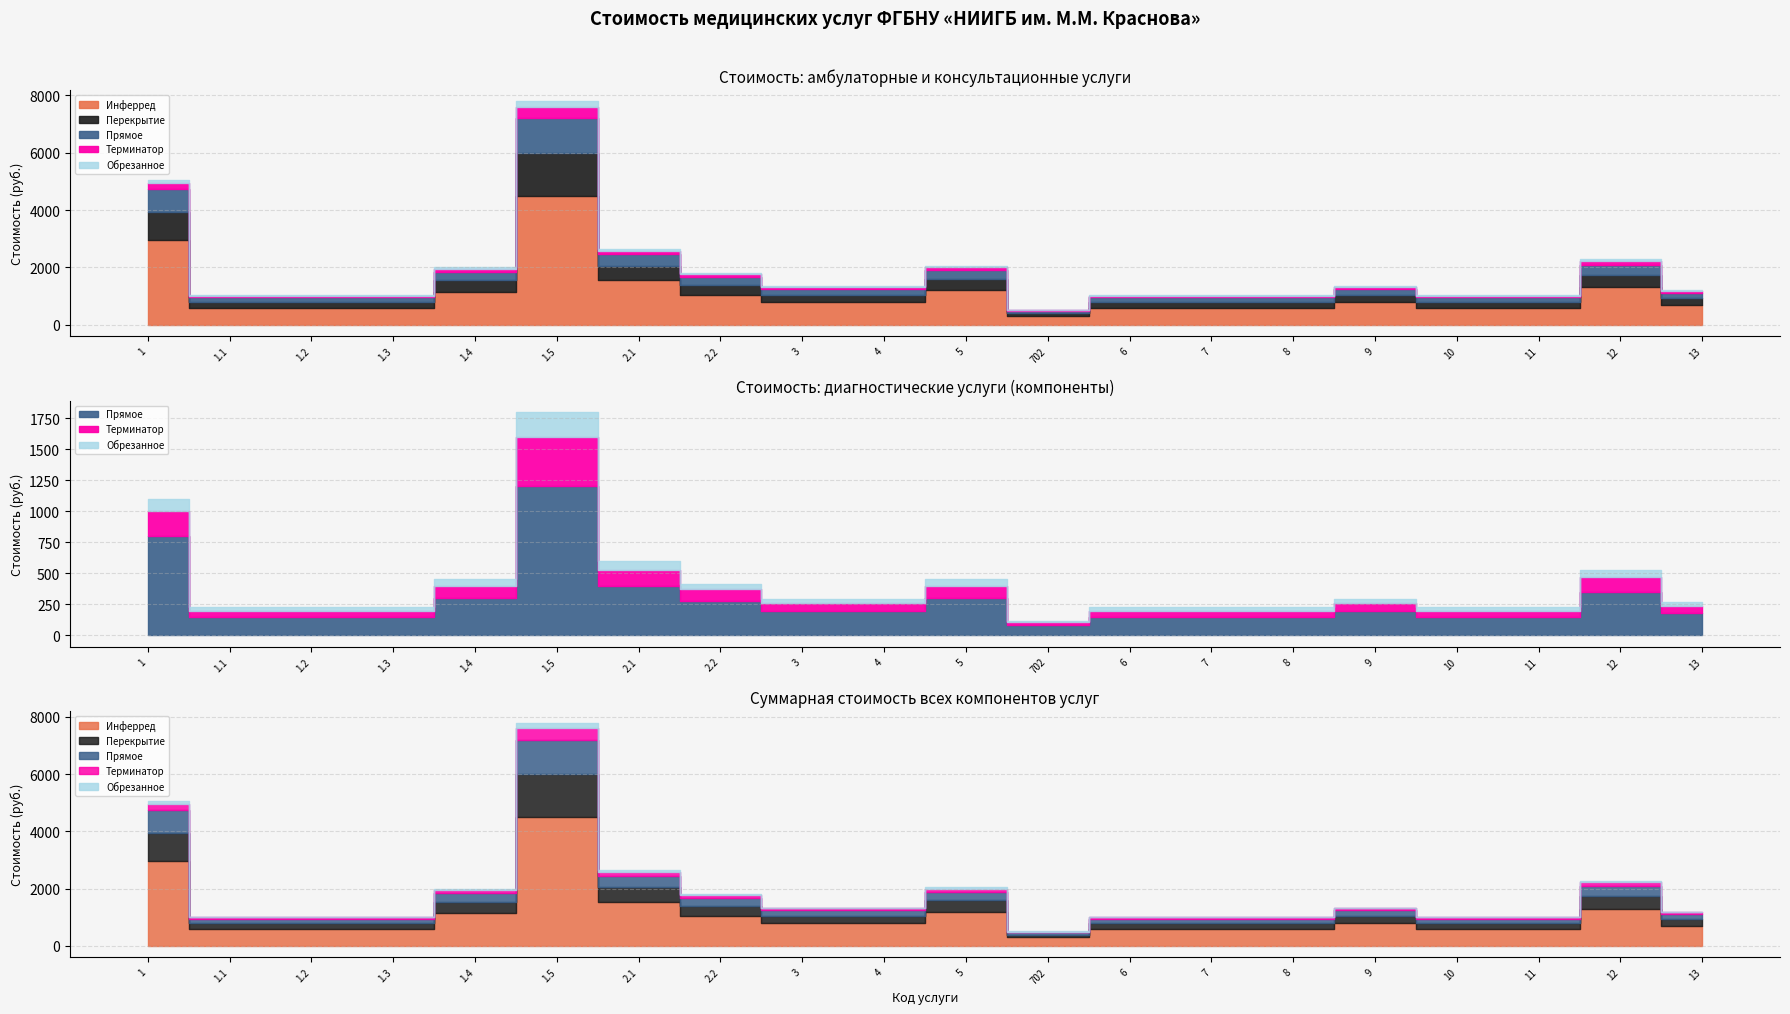

How many lines are shown in the chart?

5